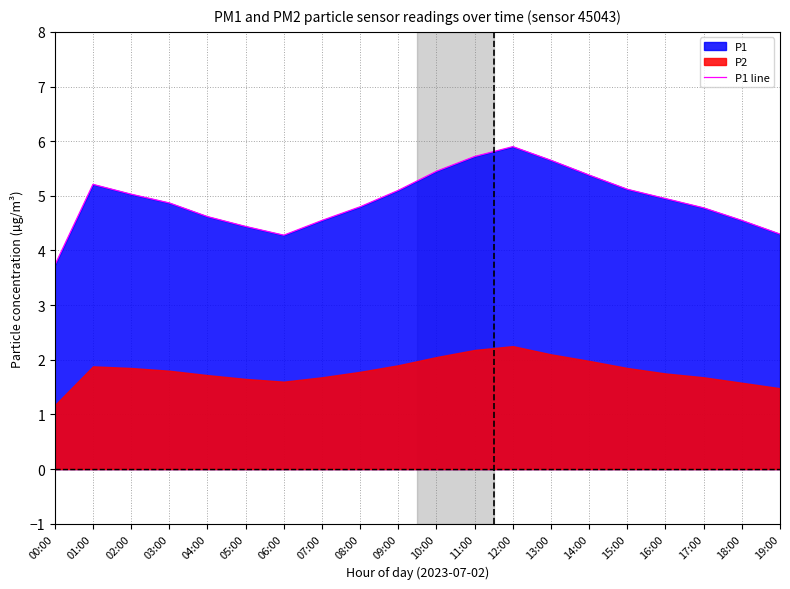

What is the change in value from 03:00 to 18:00?

-0.3